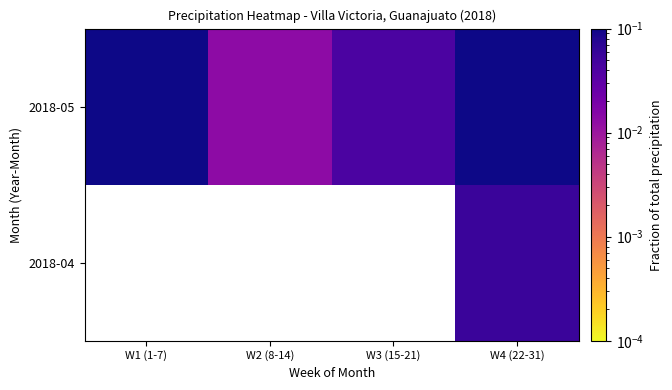

How many distinct data groups are displayed?

2